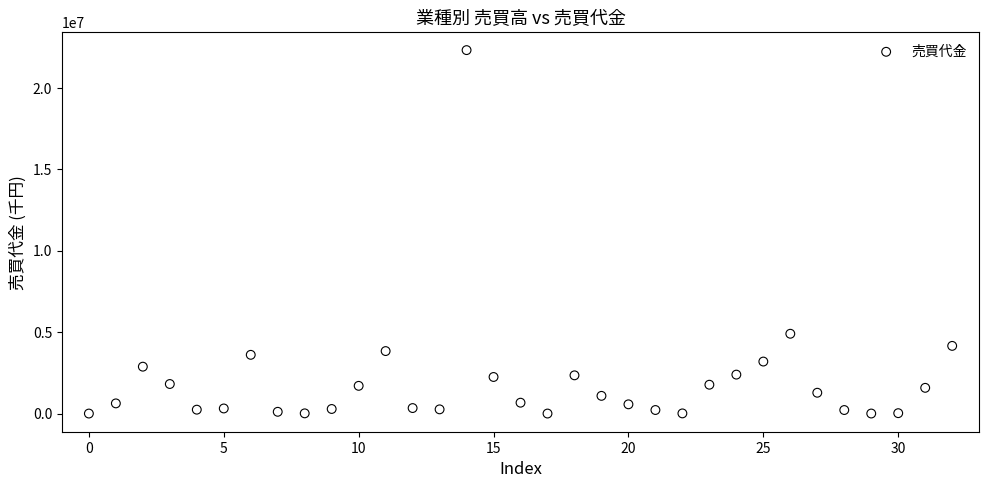

What is the range of Y values (max minus min)?

22303586